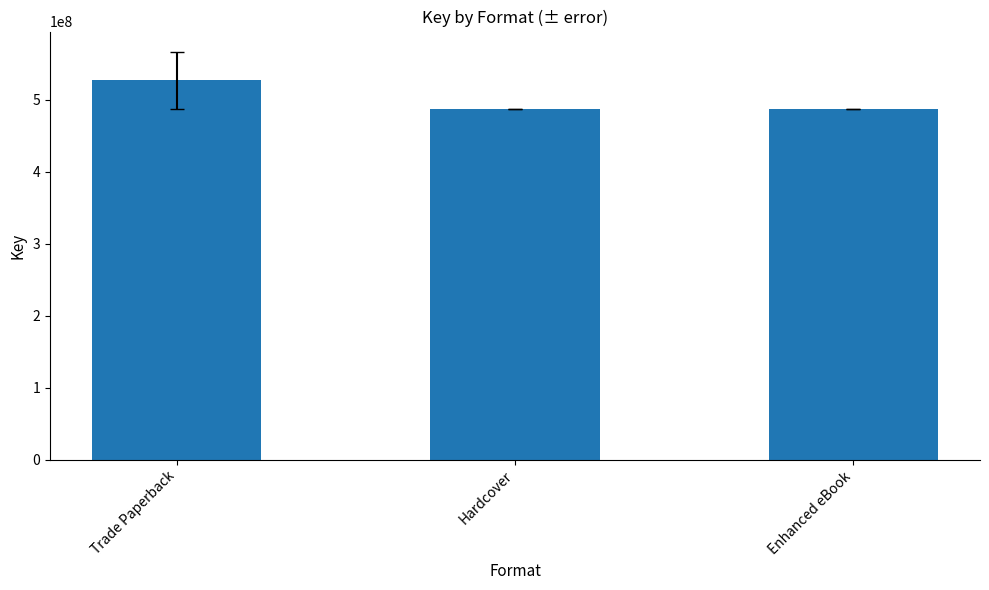

Count the number of values greater than 487539649.

1